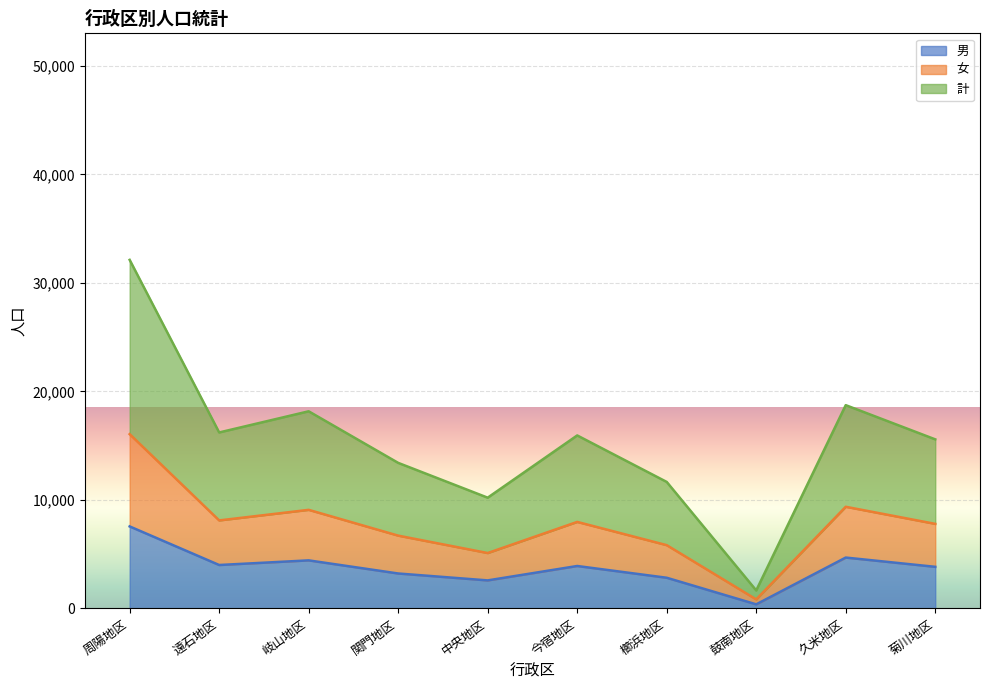

Reading left to right, what are all the values shown in this chart?

男: 7556	3999	4426	3217	2580	3908	2824	373	4685	3831
女: 16061	8108	9083	6706	5102	7971	5828	828	9366	7790
計: 32122	16216	18166	13412	10204	15942	11656	1656	18732	15580